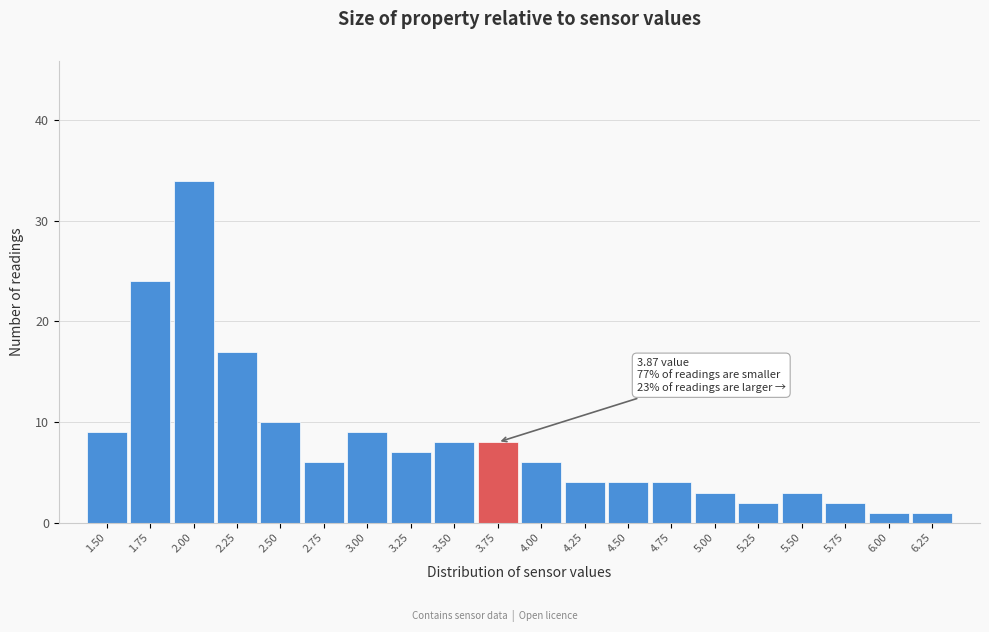

Reading left to right, transcribe all the data shown in this chart.

9	24	34	17	10	6	9	7	8	8	6	4	4	4	3	2	3	2	1	1